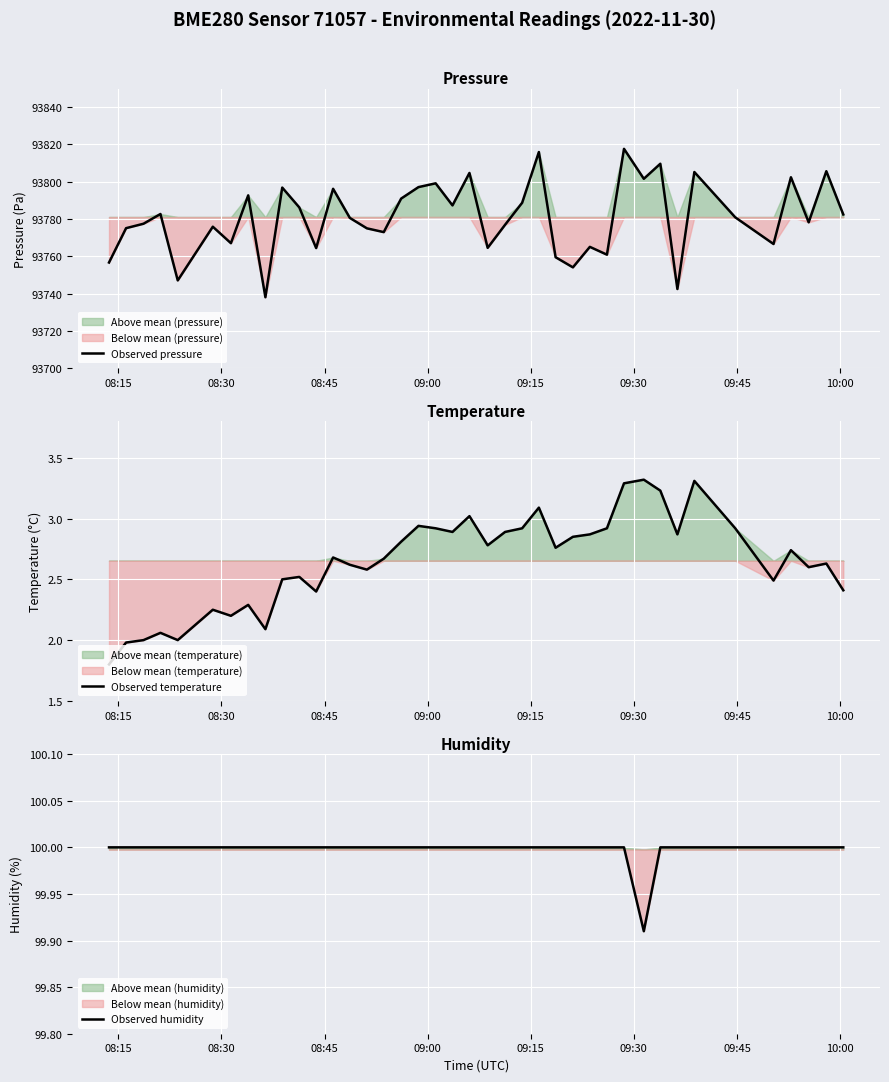

Reading left to right, list all the values displayed in this chart.

Observed pressure: 93756.6	93775.1	93777.4	93782.7	93747.0	93775.8	93767.0	93792.7	93738.0	93796.8	93786.2	93764.4	93796.2	93780.6	93775.0	93772.9	93790.9	93797.1	93799.1	93787.3	93804.7	93764.5	93776.9	93788.7	93815.9	93759.5	93754.0	93765.0	93760.8	93817.6	93801.6	93809.6	93742.4	93805.2	93780.9	93766.6	93802.4	93778.2	93805.6	93782.4
Observed temperature: 1.8	2.0	2.0	2.1	2.0	2.2	2.2	2.3	2.1	2.5	2.5	2.4	2.7	2.6	2.6	2.7	2.8	2.9	2.9	2.9	3.0	2.8	2.9	2.9	3.1	2.8	2.9	2.9	2.9	3.3	3.3	3.2	2.9	3.3	2.9	2.5	2.7	2.6	2.6	2.4
Observed humidity: 100.0	100.0	100.0	100.0	100.0	100.0	100.0	100.0	100.0	100.0	100.0	100.0	100.0	100.0	100.0	100.0	100.0	100.0	100.0	100.0	100.0	100.0	100.0	100.0	100.0	100.0	100.0	100.0	100.0	100.0	99.9	100.0	100.0	100.0	100.0	100.0	100.0	100.0	100.0	100.0